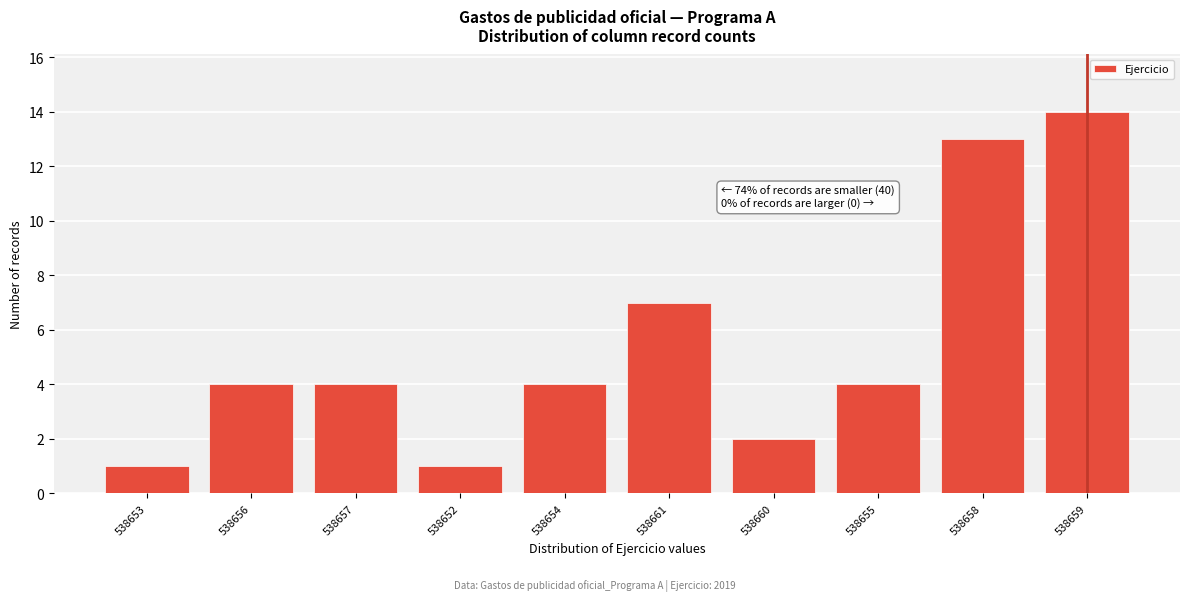

Reading left to right, transcribe all the data shown in this chart.

538653=1	538656=4	538657=4	538652=1	538654=4	538661=7	538660=2	538655=4	538658=13	538659=14